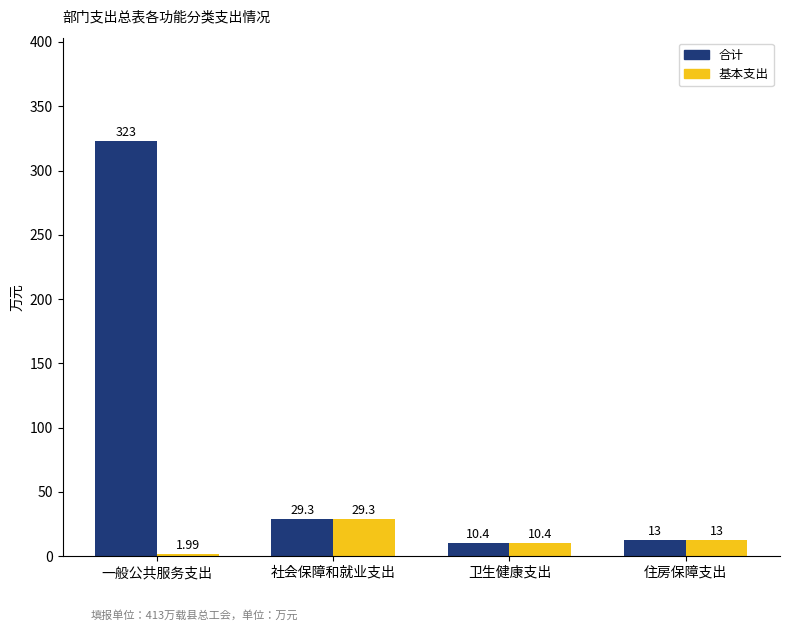

At how many categories does at least one series exceed 200?

1